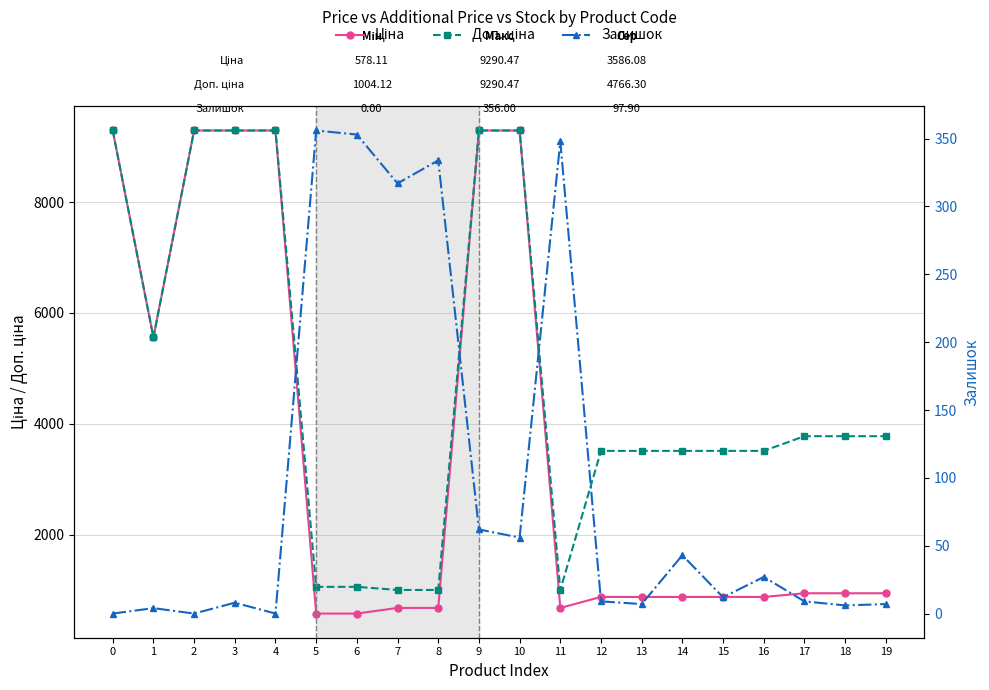

Reading left to right, extract all data points from this chart.

Ціна: 0=9290.5	1=5560.3	2=9290.5	3=9290.5	4=9290.5	5=578.1	6=578.1	7=679.8	8=679.8	9=9290.5	10=9290.5	11=679.8	12=878.0	13=878.0	14=878.0	15=878.0	16=878.0	17=944.2	18=944.2	19=944.2
Доп. ціна: 0=9290.5	1=5560.3	2=9290.5	3=9290.5	4=9290.5	5=1060.0	6=1060.0	7=1004.1	8=1004.1	9=9290.5	10=9290.5	11=1004.1	12=3511.9	13=3511.9	14=3511.9	15=3511.9	16=3511.9	17=3777.0	18=3777.0	19=3777.0
Залишок: 0=0.0	1=4.0	2=0.0	3=8.0	4=0.0	5=356.0	6=353.0	7=317.0	8=334.0	9=62.0	10=56.0	11=348.0	12=9.0	13=7.0	14=43.0	15=12.0	16=27.0	17=9.0	18=6.0	19=7.0